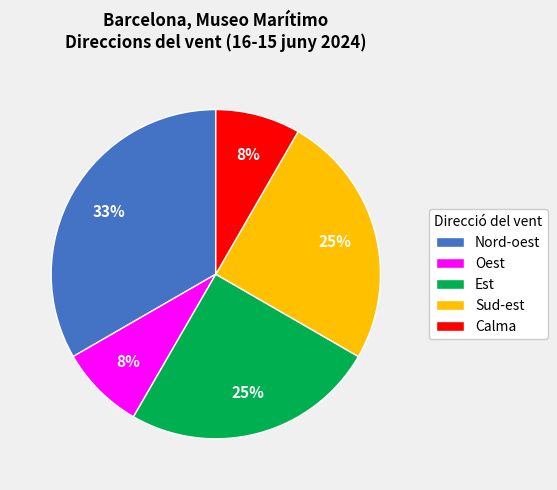

What is the largest slice in the pie chart?

Nord-oest